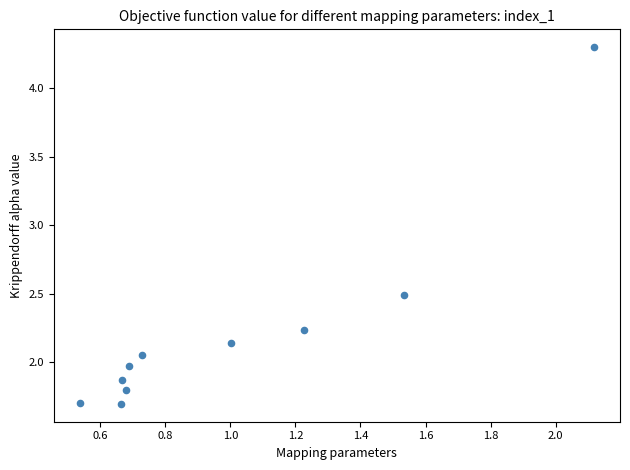

What is the average X value?

1.0